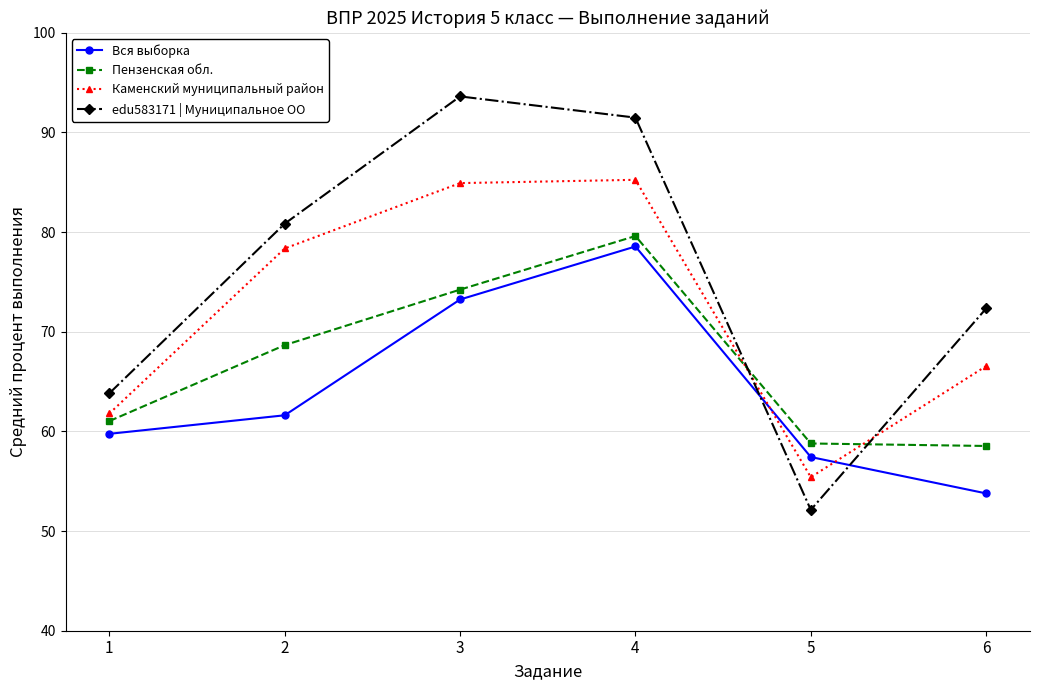

True or false: Вся выборка has a value of 37.5 at 3.

False